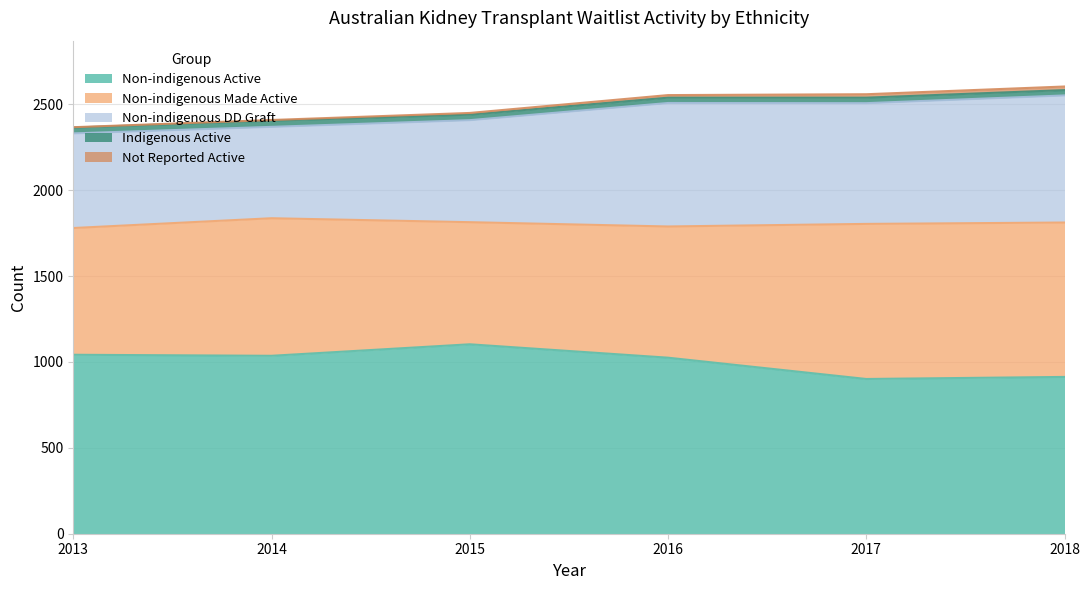

What are all the series names shown in the legend?

Non-indigenous Active, Non-indigenous Made Active, Non-indigenous DD Graft, Indigenous Active, Not Reported Active